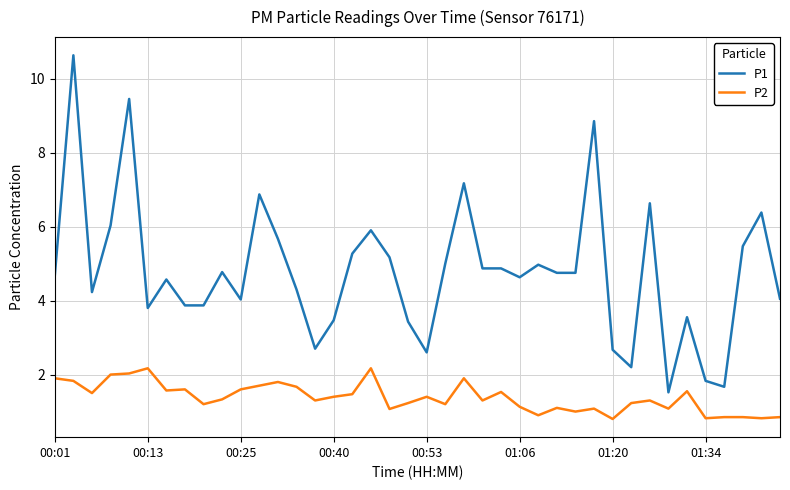

Which series has the largest total across all categories?

P1